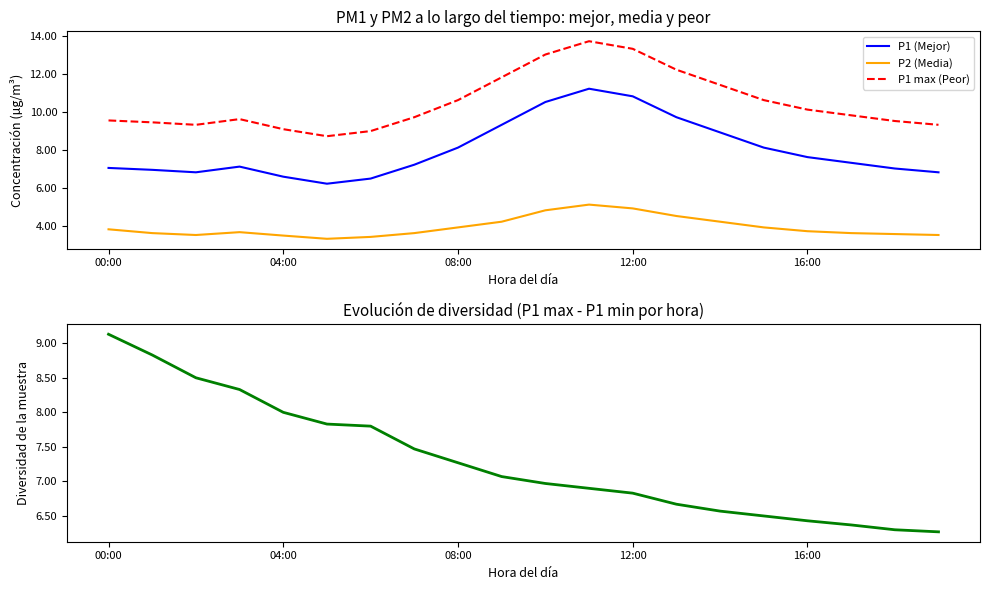

What is the minimum value for P2 (Media)?

3.3